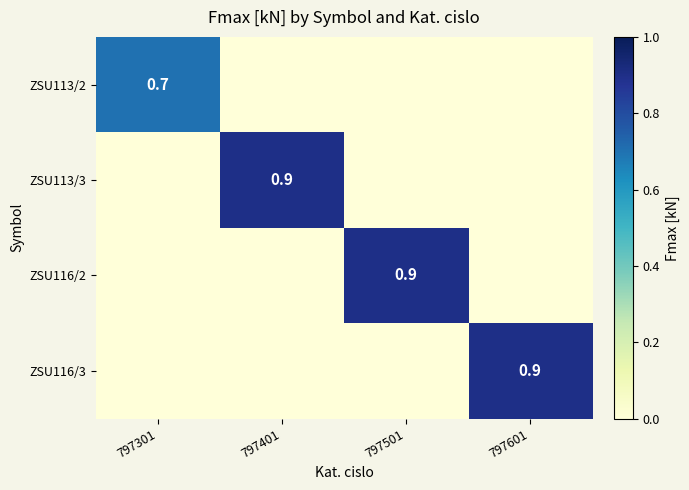

What is the maximum value shown in the chart?

0.9